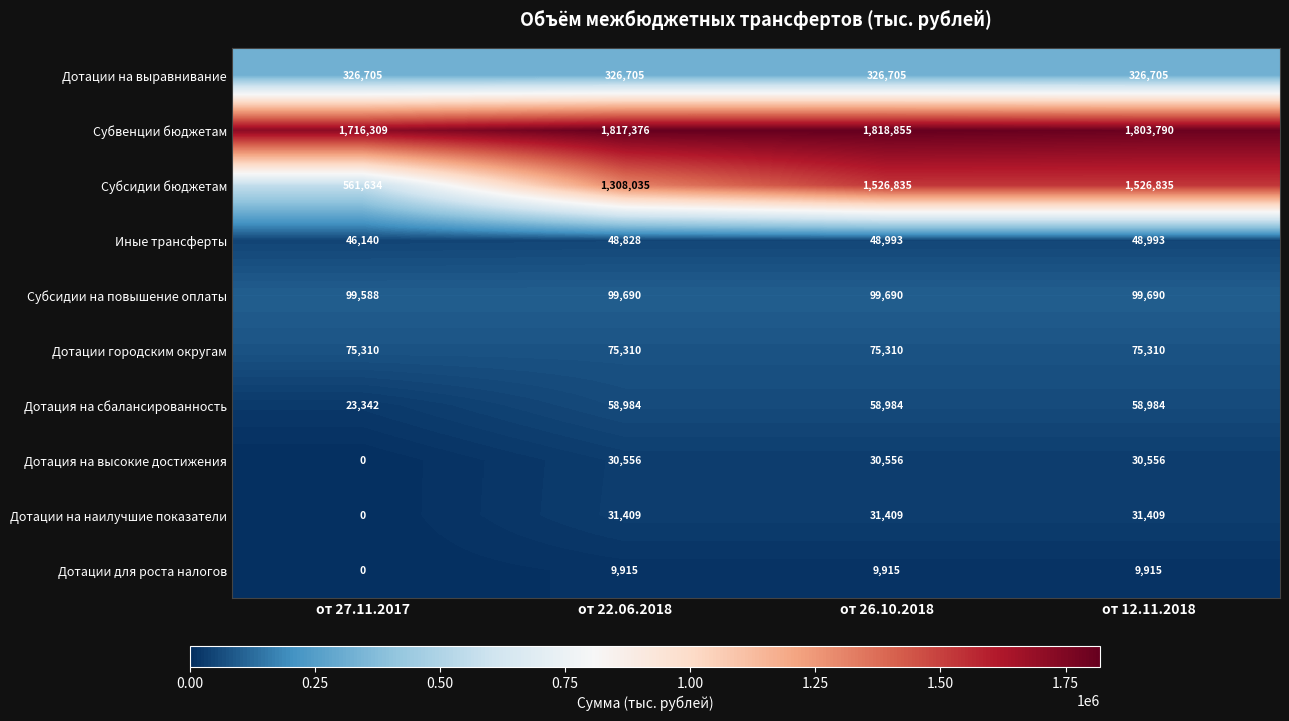

How many data points does each series have?

4